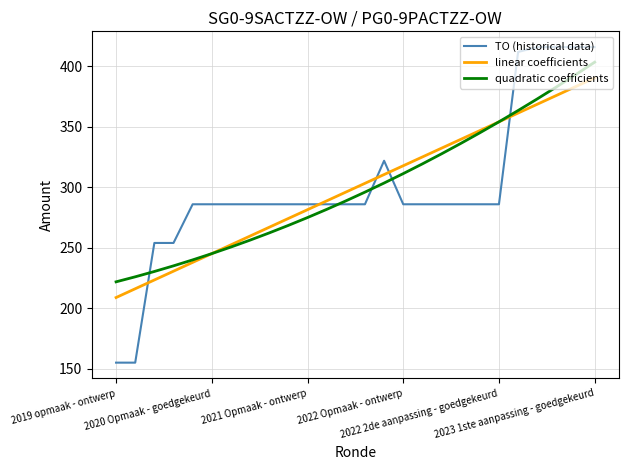

Reading left to right, transcribe all the data shown in this chart.

TO (historical data): 155.0	155.0	254.0	254.0	286.0	286.0	286.0	286.0	286.0	286.0	286.0	286.0	286.0	286.0	322.0	286.0	286.0	286.0	286.0	286.0	286.0	412.0	416.0	416.0	416.0	416.0
linear coefficients: 208.8	216.1	223.4	230.6	237.9	245.2	252.5	259.7	267.0	274.3	281.5	288.8	296.1	303.3	310.6	317.9	325.1	332.4	339.7	346.9	354.2	361.5	368.7	376.0	383.3	390.5
quadratic coefficients: 221.8	226.0	230.4	235.1	240.0	245.2	250.6	256.3	262.3	268.5	275.0	281.8	288.8	296.0	303.6	311.4	319.4	327.7	336.3	345.1	354.2	363.5	373.2	383.0	393.2	403.5